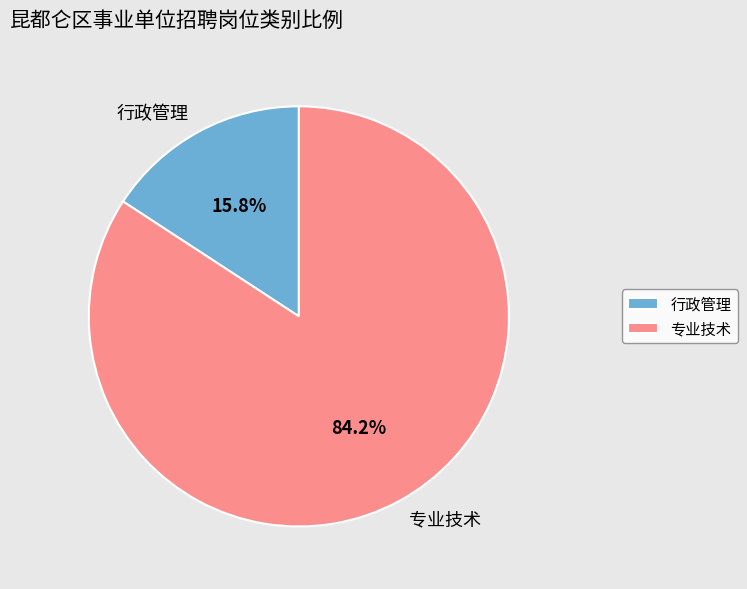

Which category accounts for the majority?

专业技术